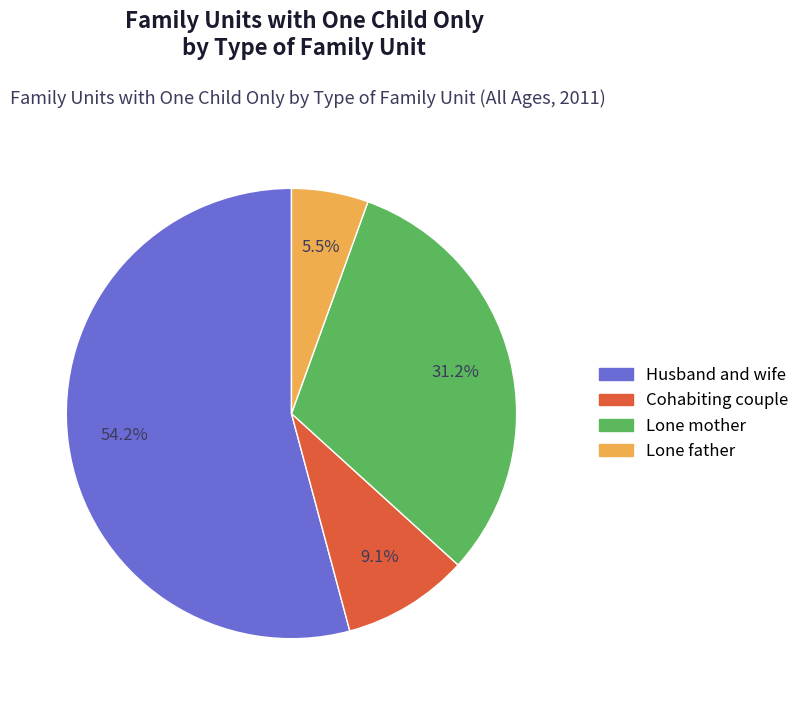

Does any single category account for the majority?

Yes